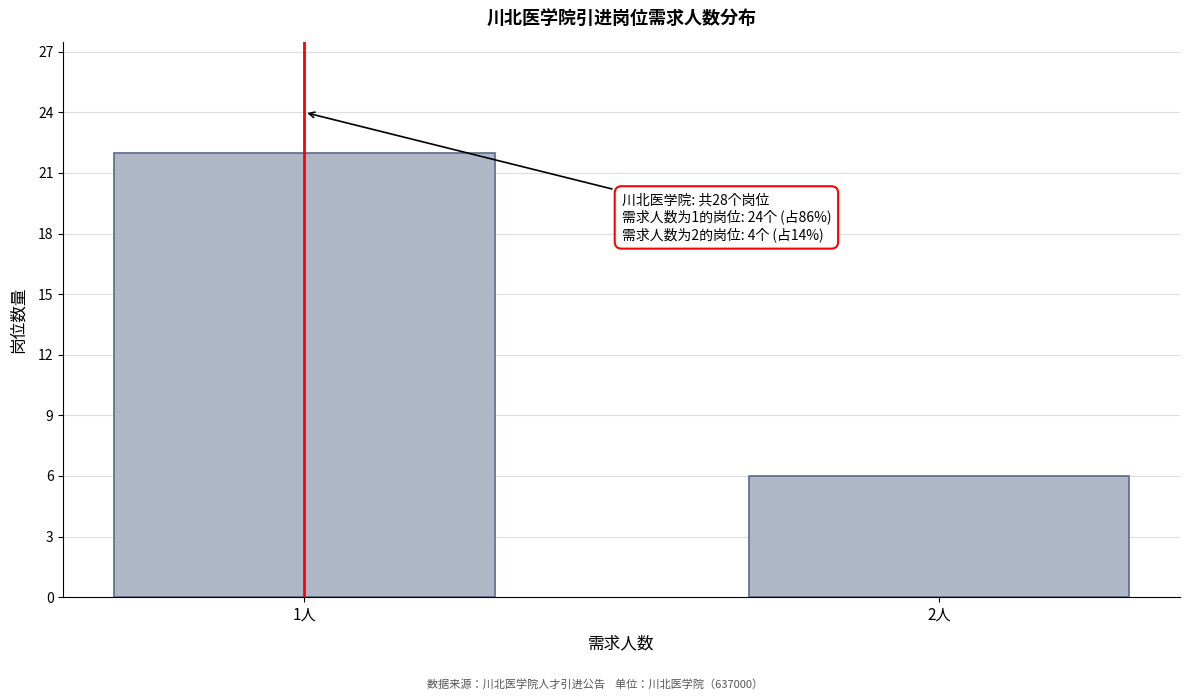

Reading right to left, extract all data points from this chart.

2人=6	1人=22